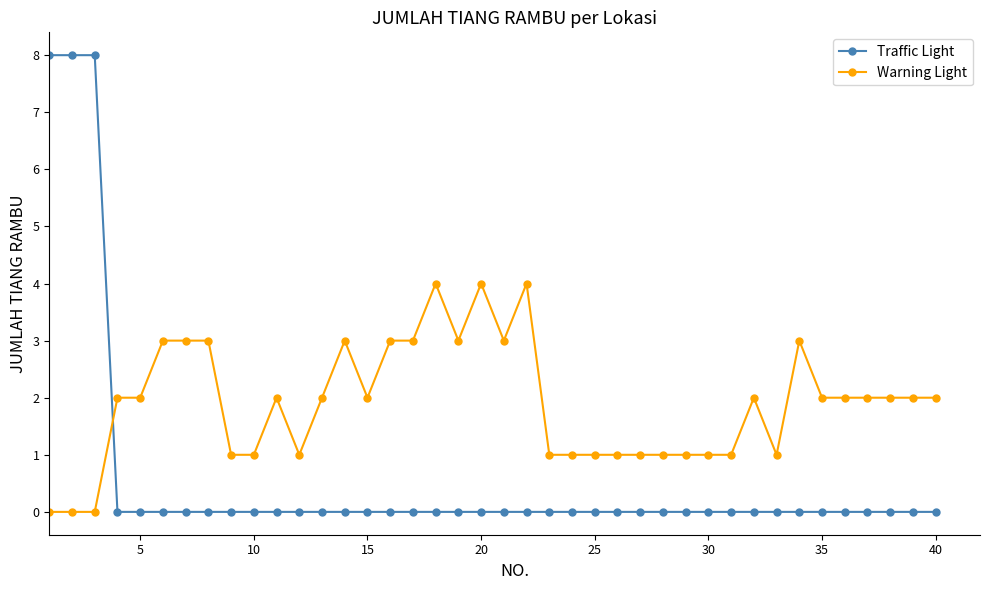

Which series has the widest spread of values?

Traffic Light